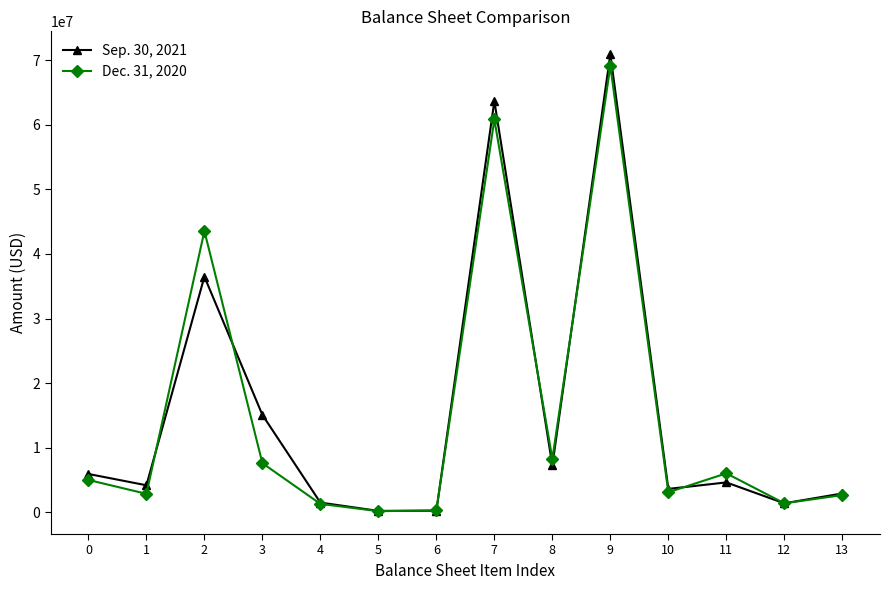

Which series changed the most between 6 and 10?

Sep. 30, 2021